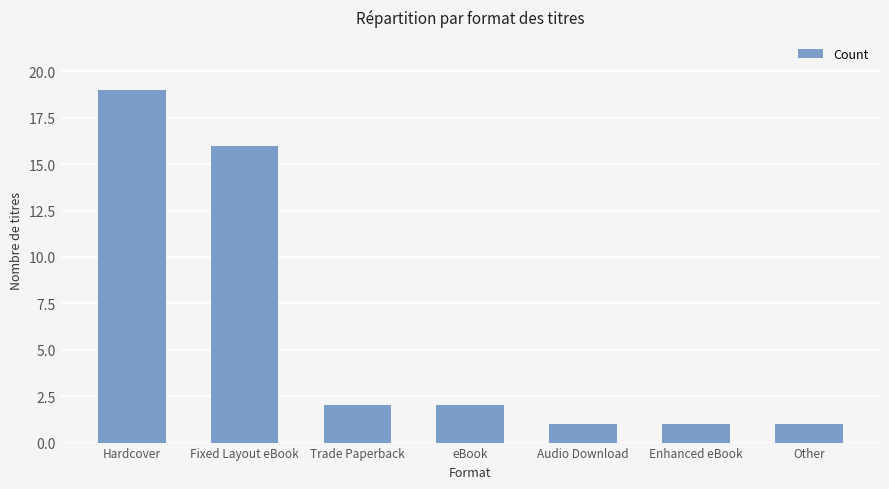

The value at Other is 0. True or false?

False